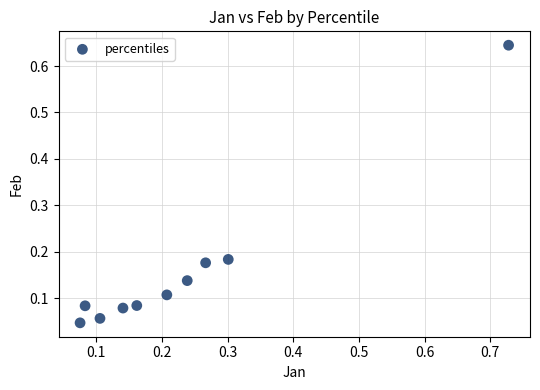

What is the range of X values (max minus min)?

0.7